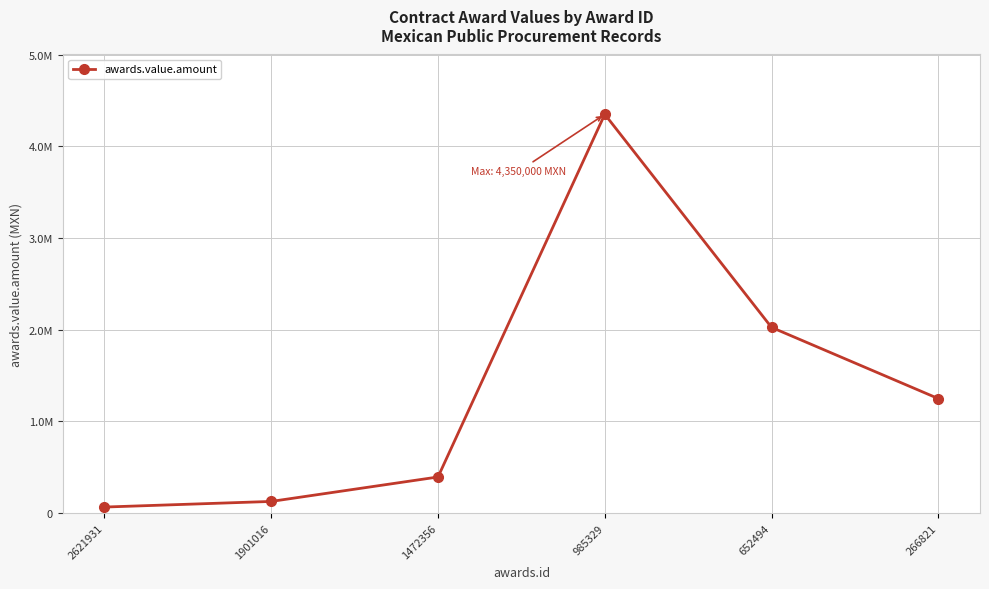

What is the approximate value at 985329?

4350000.0